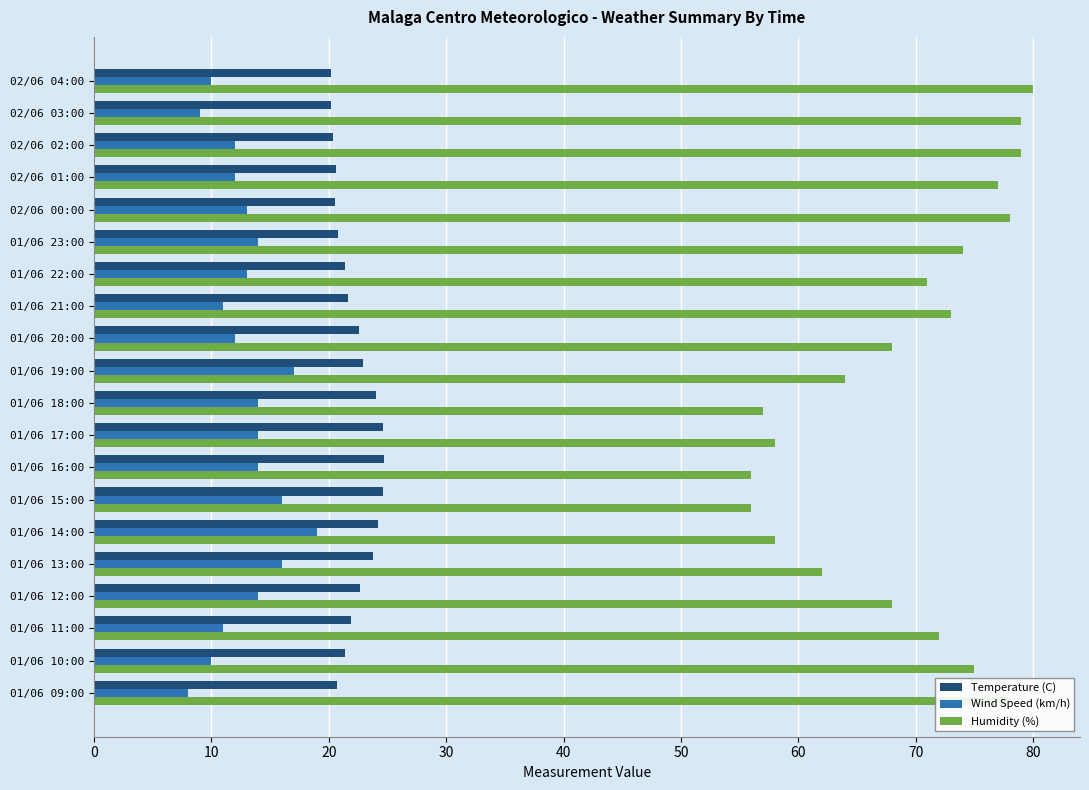

List the series in order of their overall mean, highest first.

Humidity (%), Temperature (C), Wind Speed (km/h)